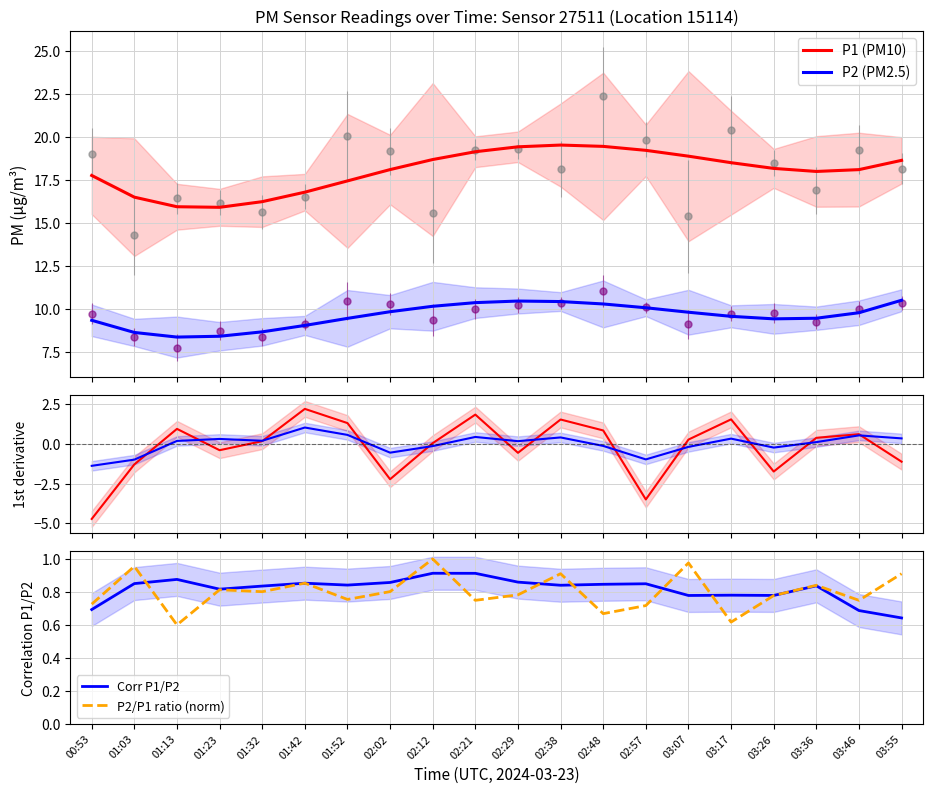

At which label does P2 (PM2.5) reach its minimum?

01:13